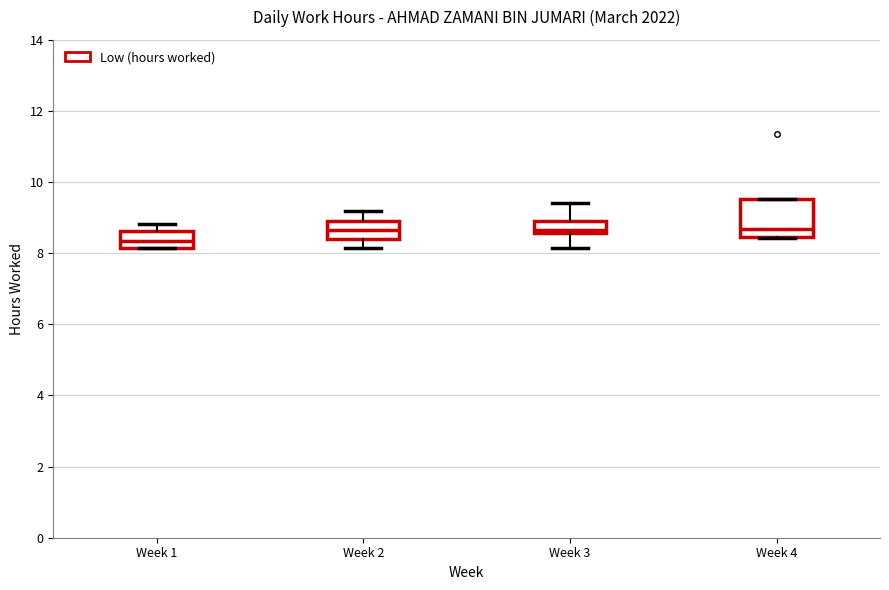

Comparing the boxes themselves (not the whiskers), which one is the tallest?

Week 4